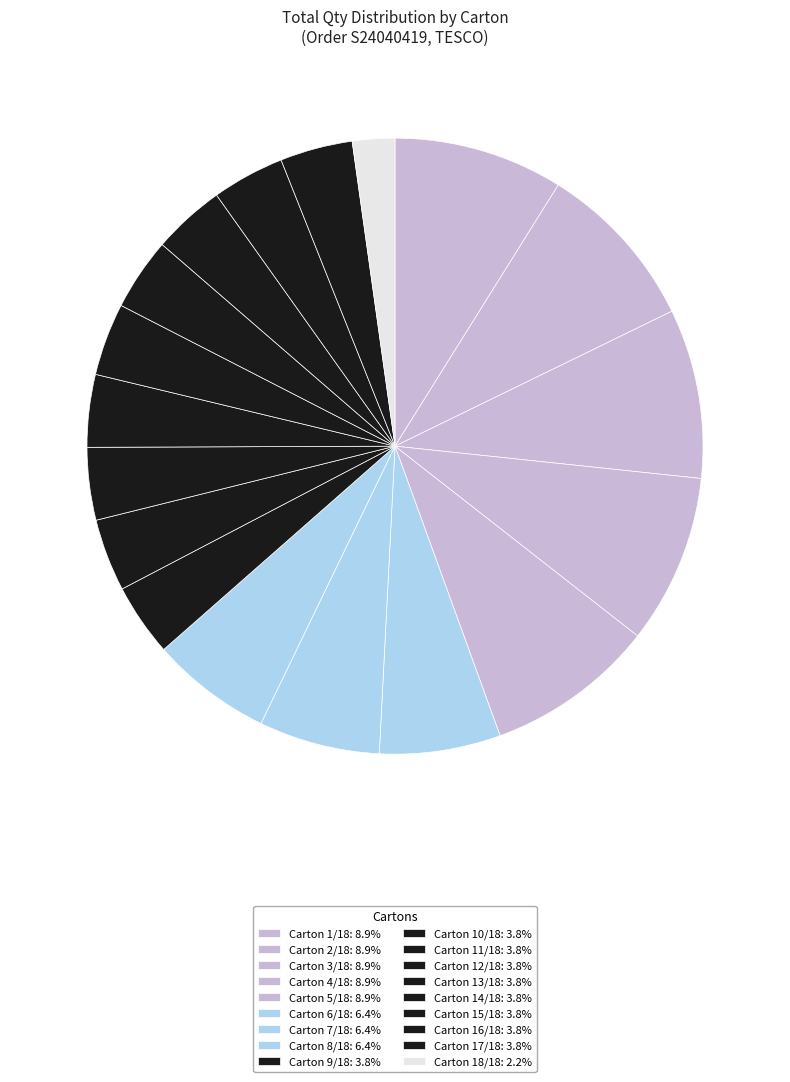

Does any single category account for the majority?

No